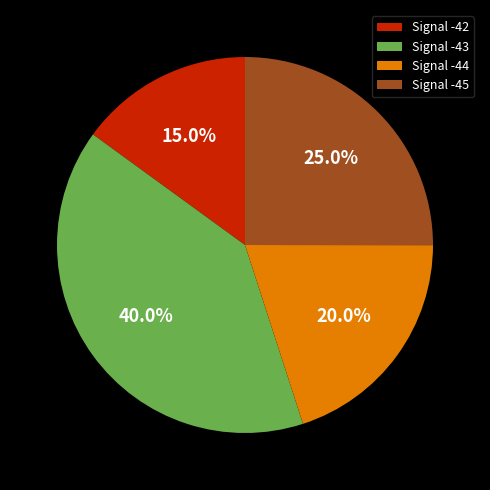

Which has a higher value, Signal -43 or Signal -42?

Signal -43